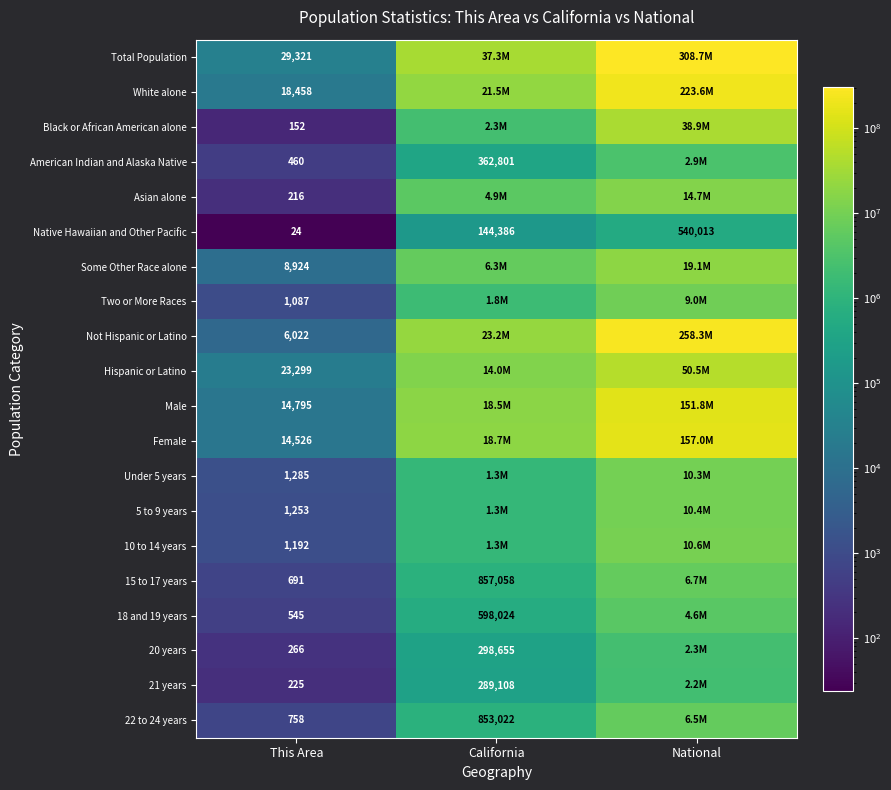

At This Area, list the series in order from largest to smallest.

Total Population, Hispanic or Latino, White alone, Male, Female, Some Other Race alone, Not Hispanic or Latino, Under 5 years, 5 to 9 years, 10 to 14 years, Two or More Races, 22 to 24 years, 15 to 17 years, 18 and 19 years, American Indian and Alaska Native, 20 years, 21 years, Asian alone, Black or African American alone, Native Hawaiian and Other Pacific